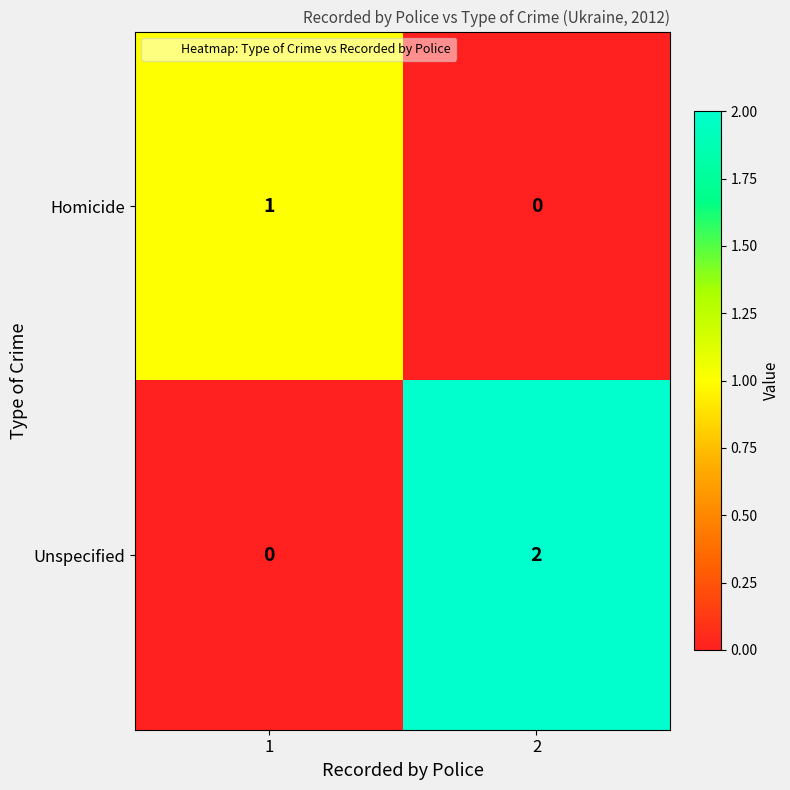

Reading left to right, list all the values displayed in this chart.

Homicide: 1	0
Unspecified: 0	2